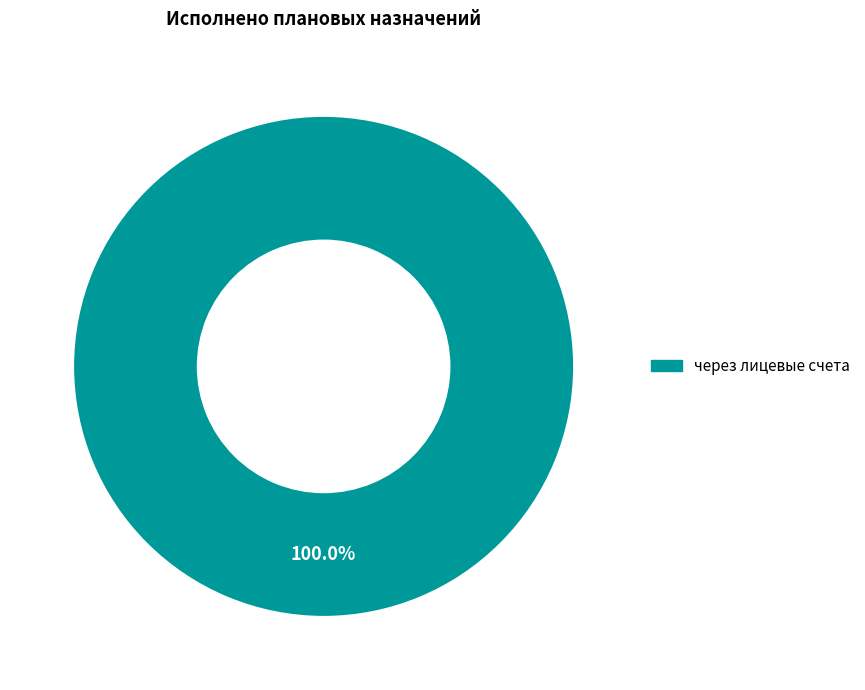

How many slices are in this pie chart?

1